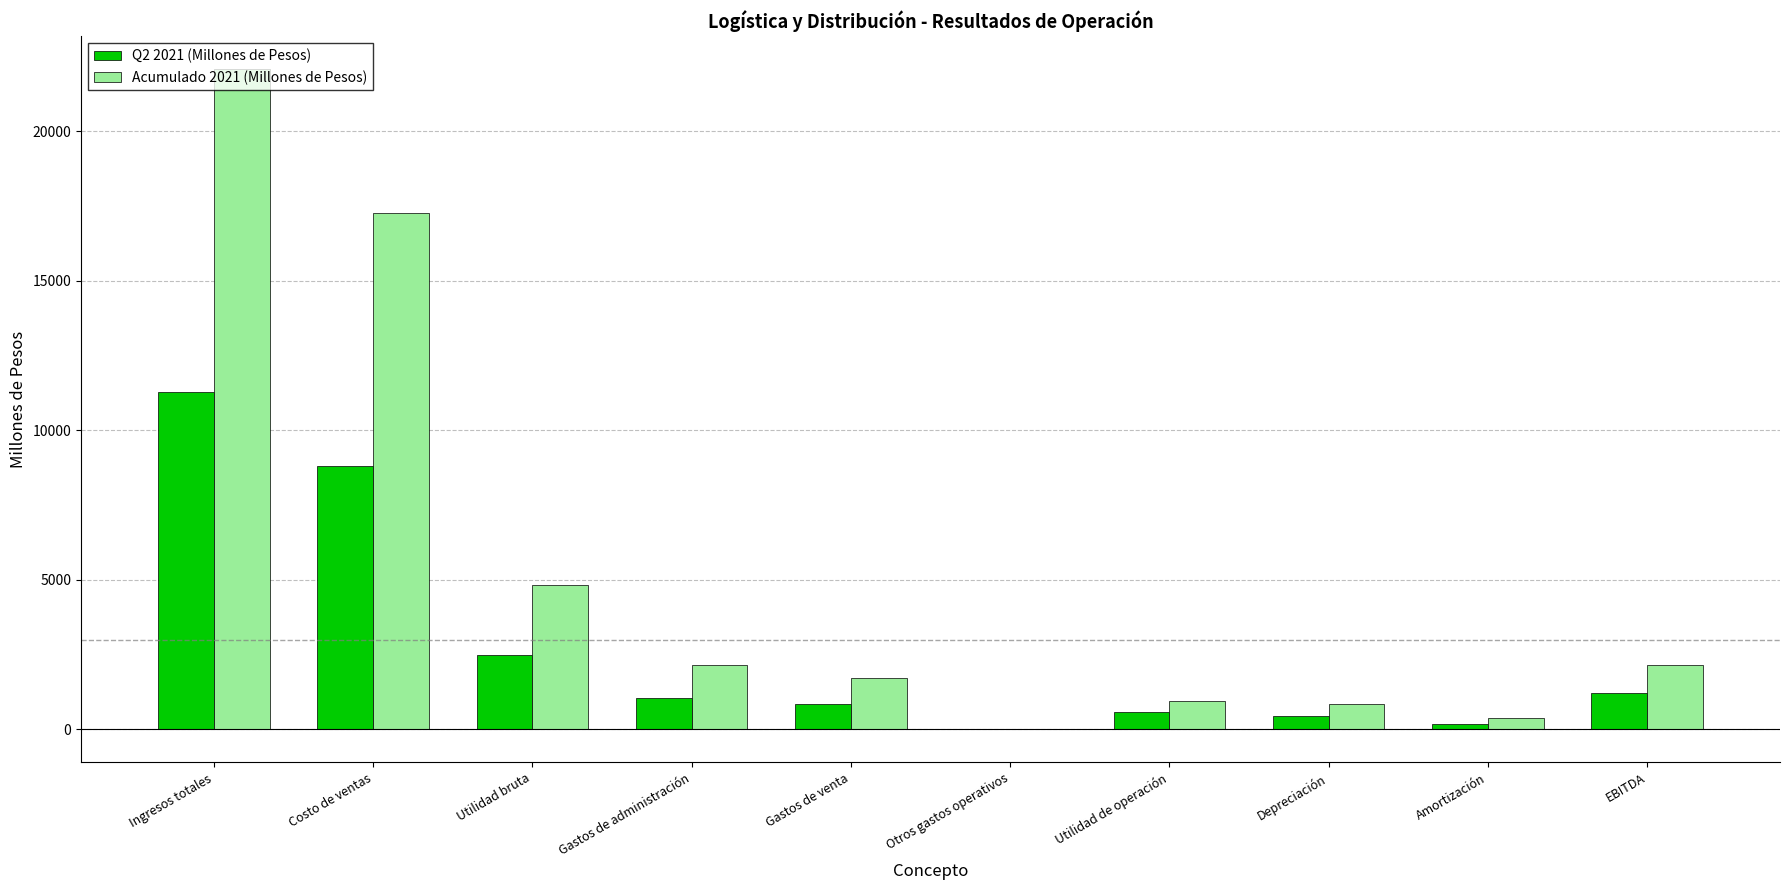

Which category has the highest value across all series?

Ingresos totales